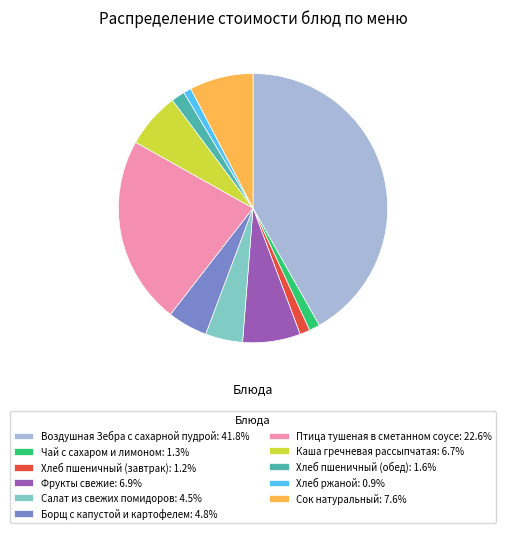

Is there any slice that represents more than half of the pie?

No